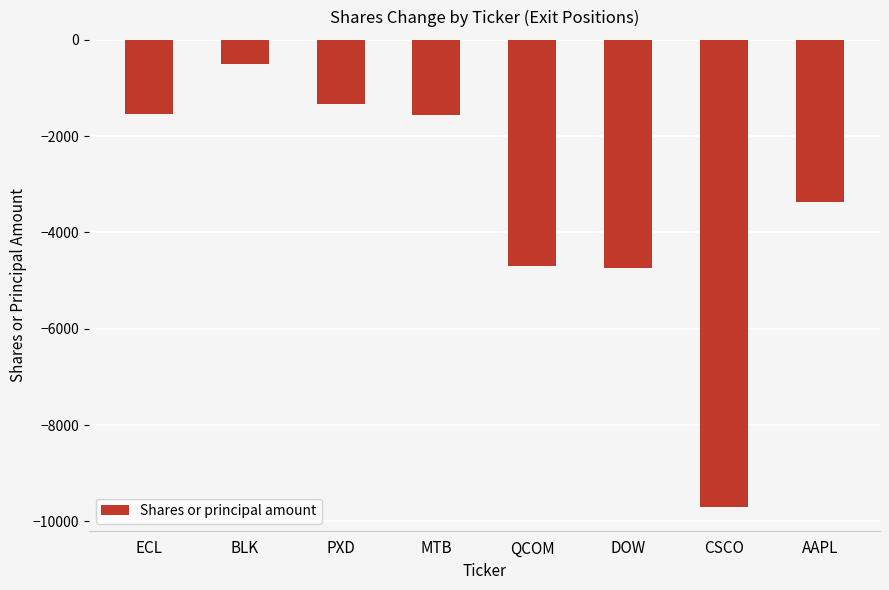

What is the sum of all values?

-27437